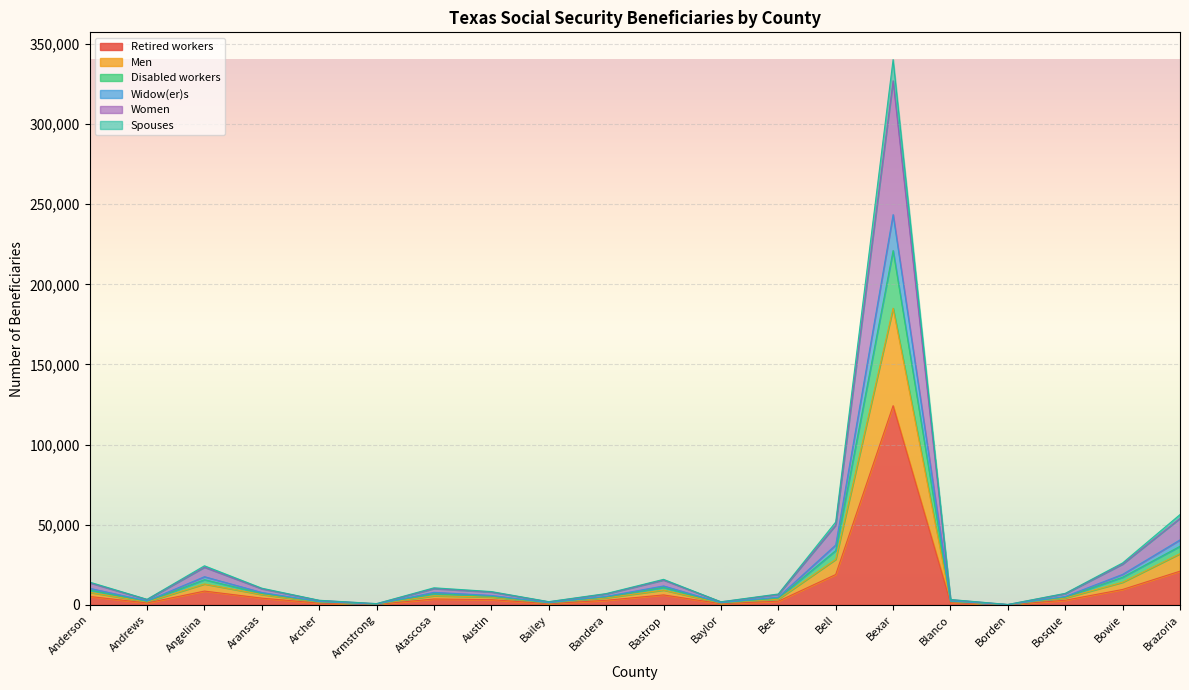

What is the label of the 14th point from the right?

Atascosa